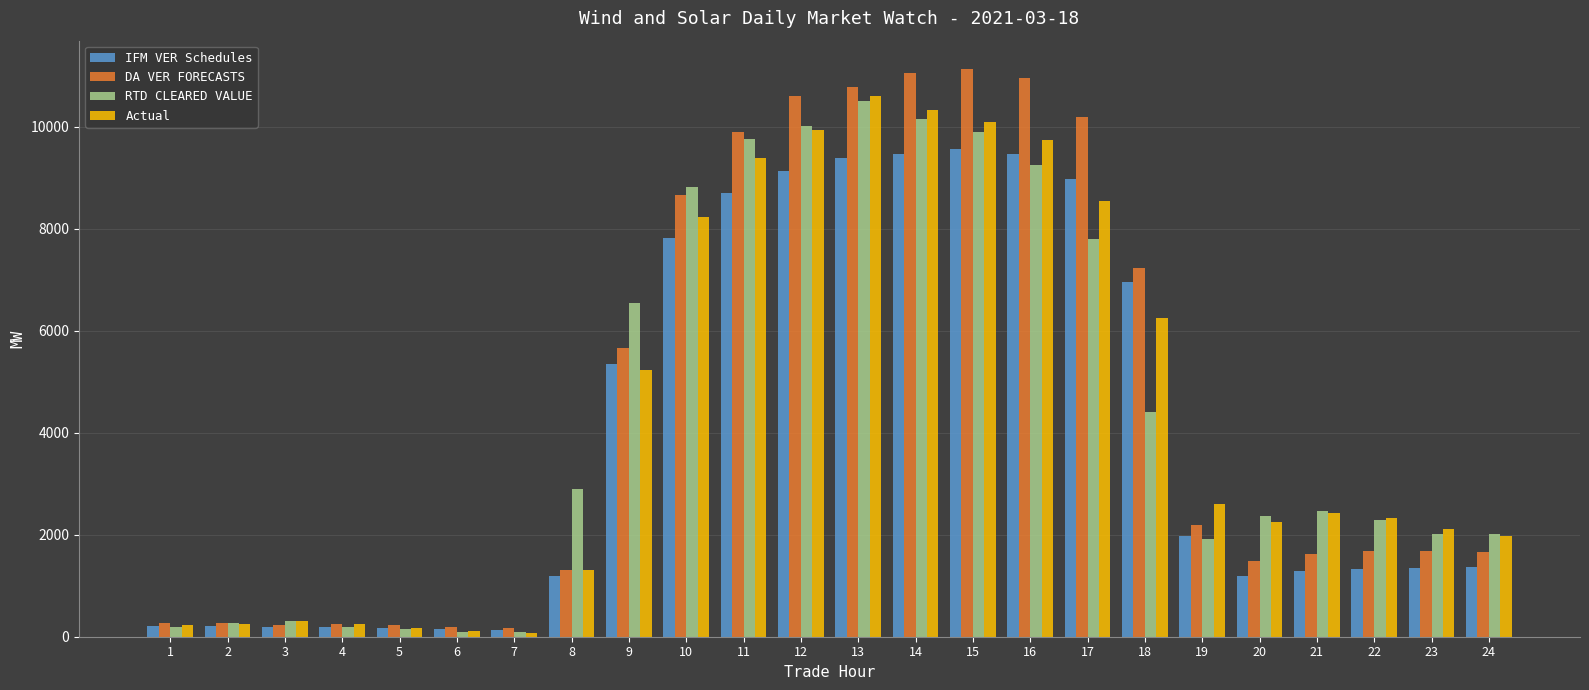

Is it true that DA VER FORECASTS equals 10190.5 at 17?

True